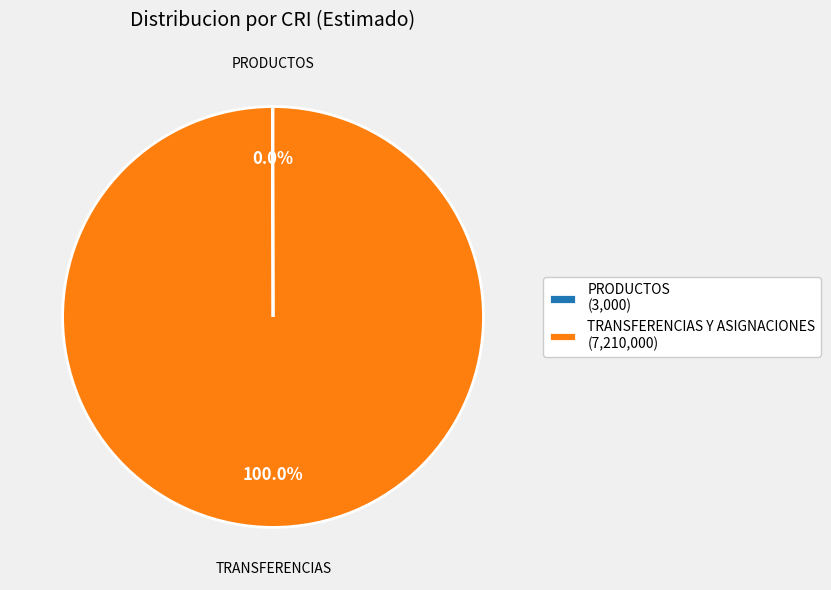

What percentage is the TRANSFERENCIAS Y ASIGNACIONES slice, to the nearest percent?

100%